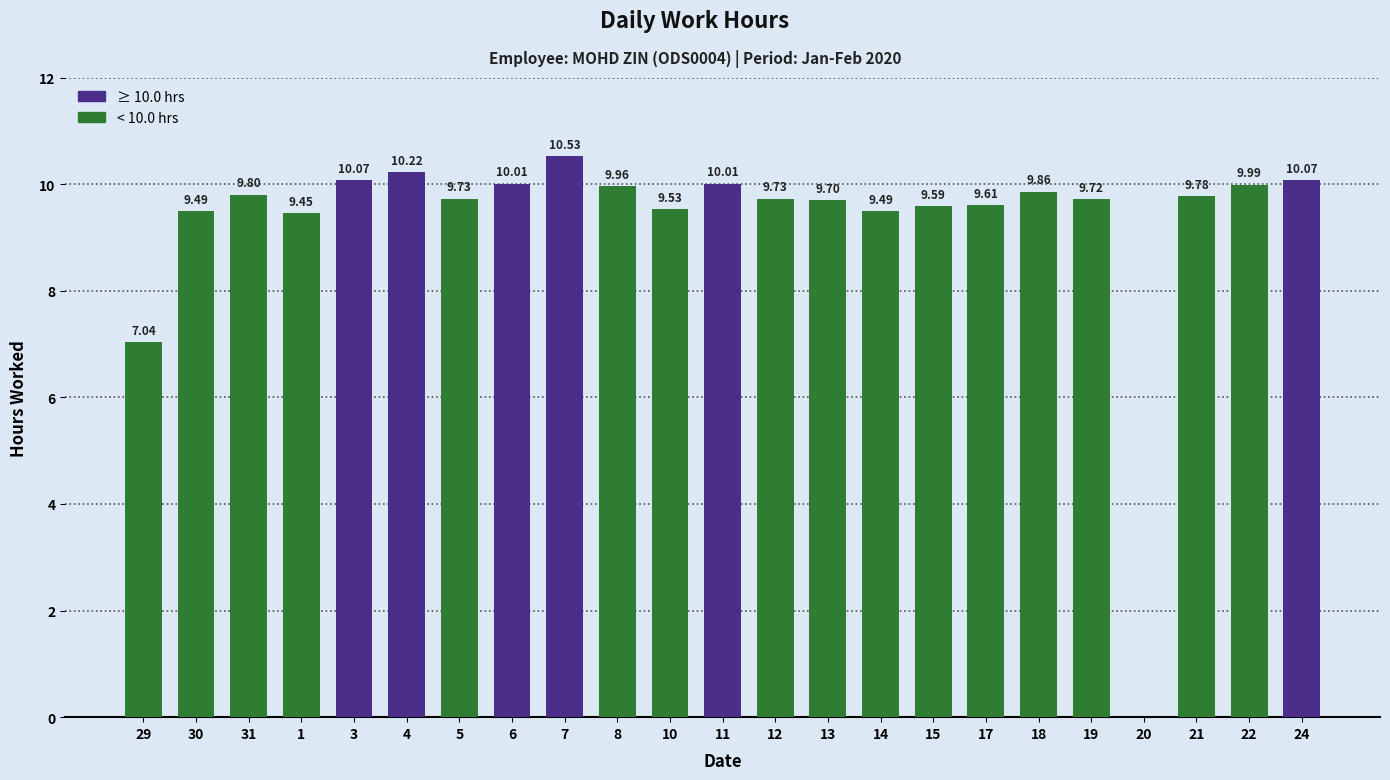

What is the greatest value displayed?

10.5